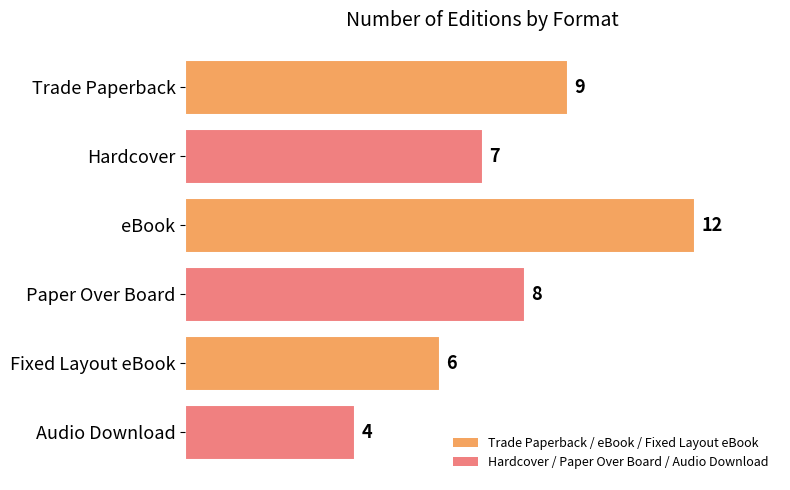

At which label is the value closest to 8?

Paper Over Board